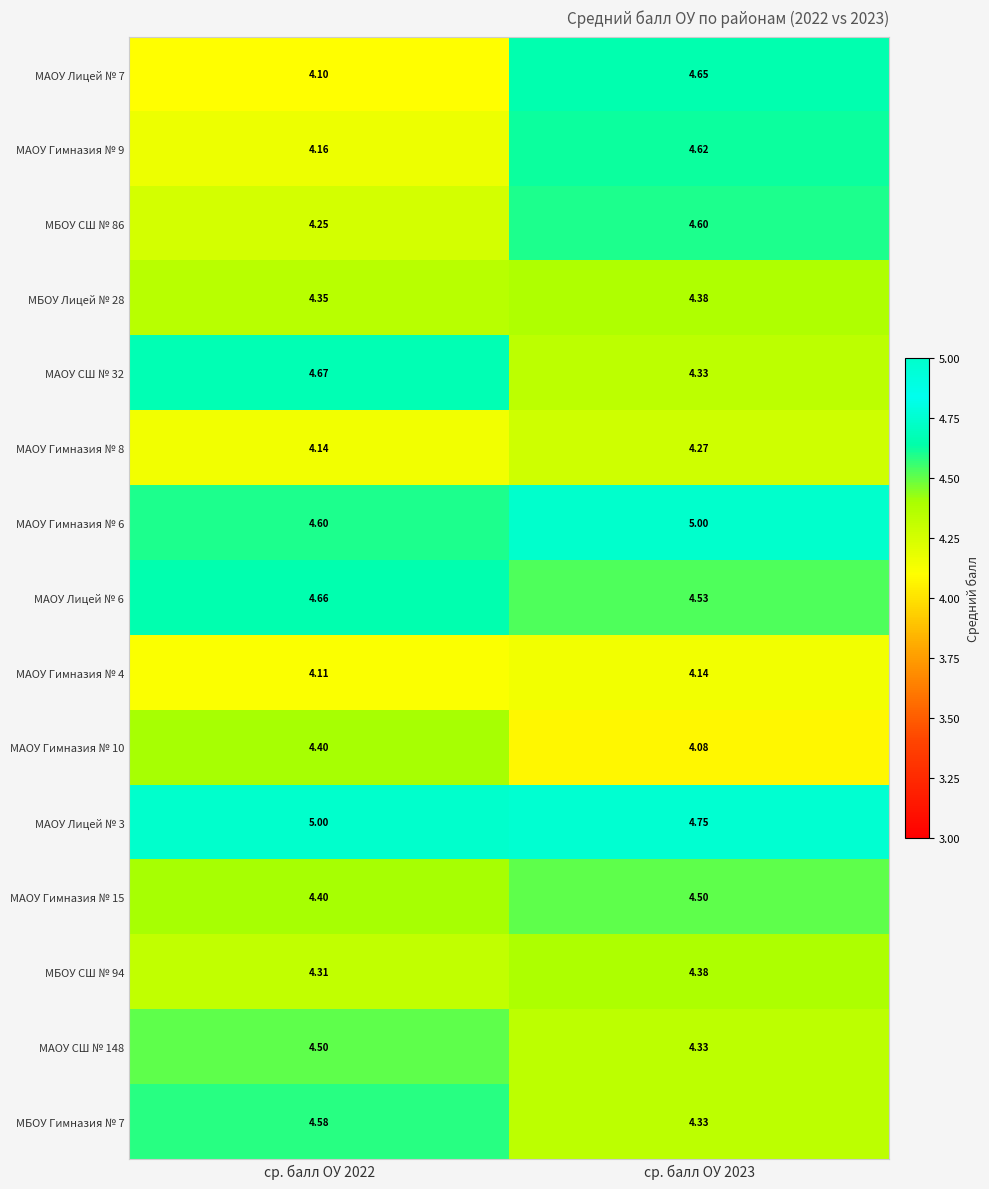

Is the value of МАОУ Гимназия № 9 at ср. балл ОУ 2022 greater than the value of МБОУ СШ № 94 at ср. балл ОУ 2022?

No